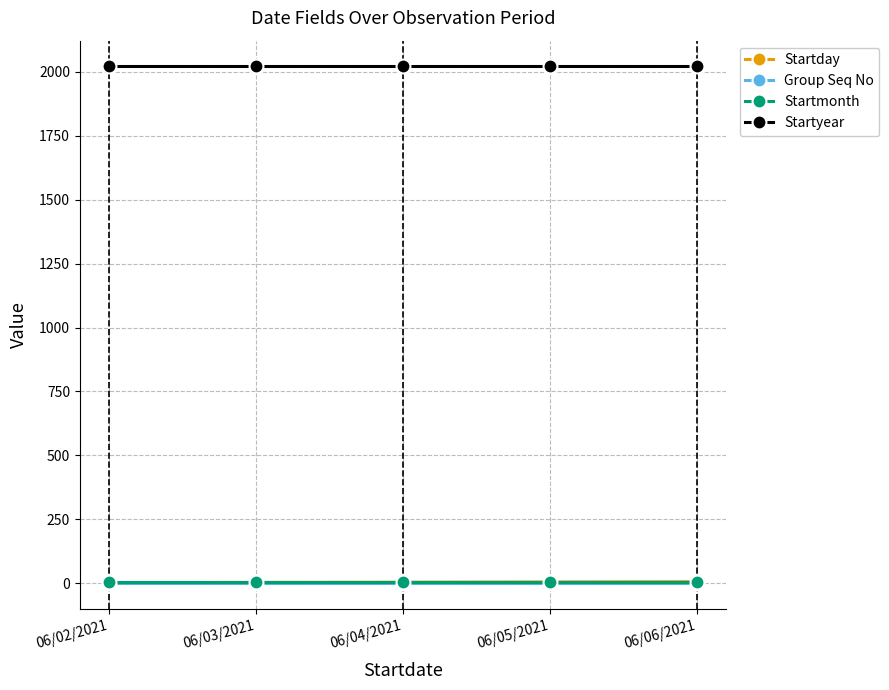

What are all the series names shown in the legend?

Startday, Group Seq No, Startmonth, Startyear